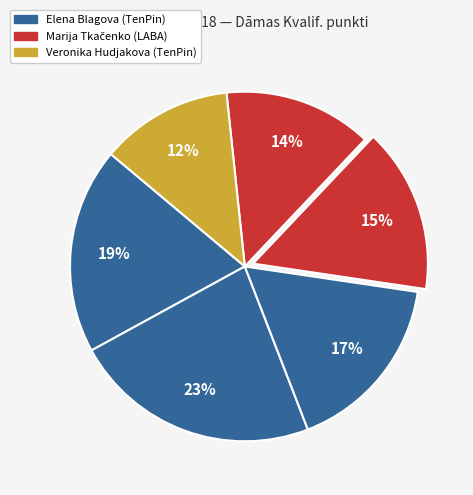

Count the number of slices in the pie.

6